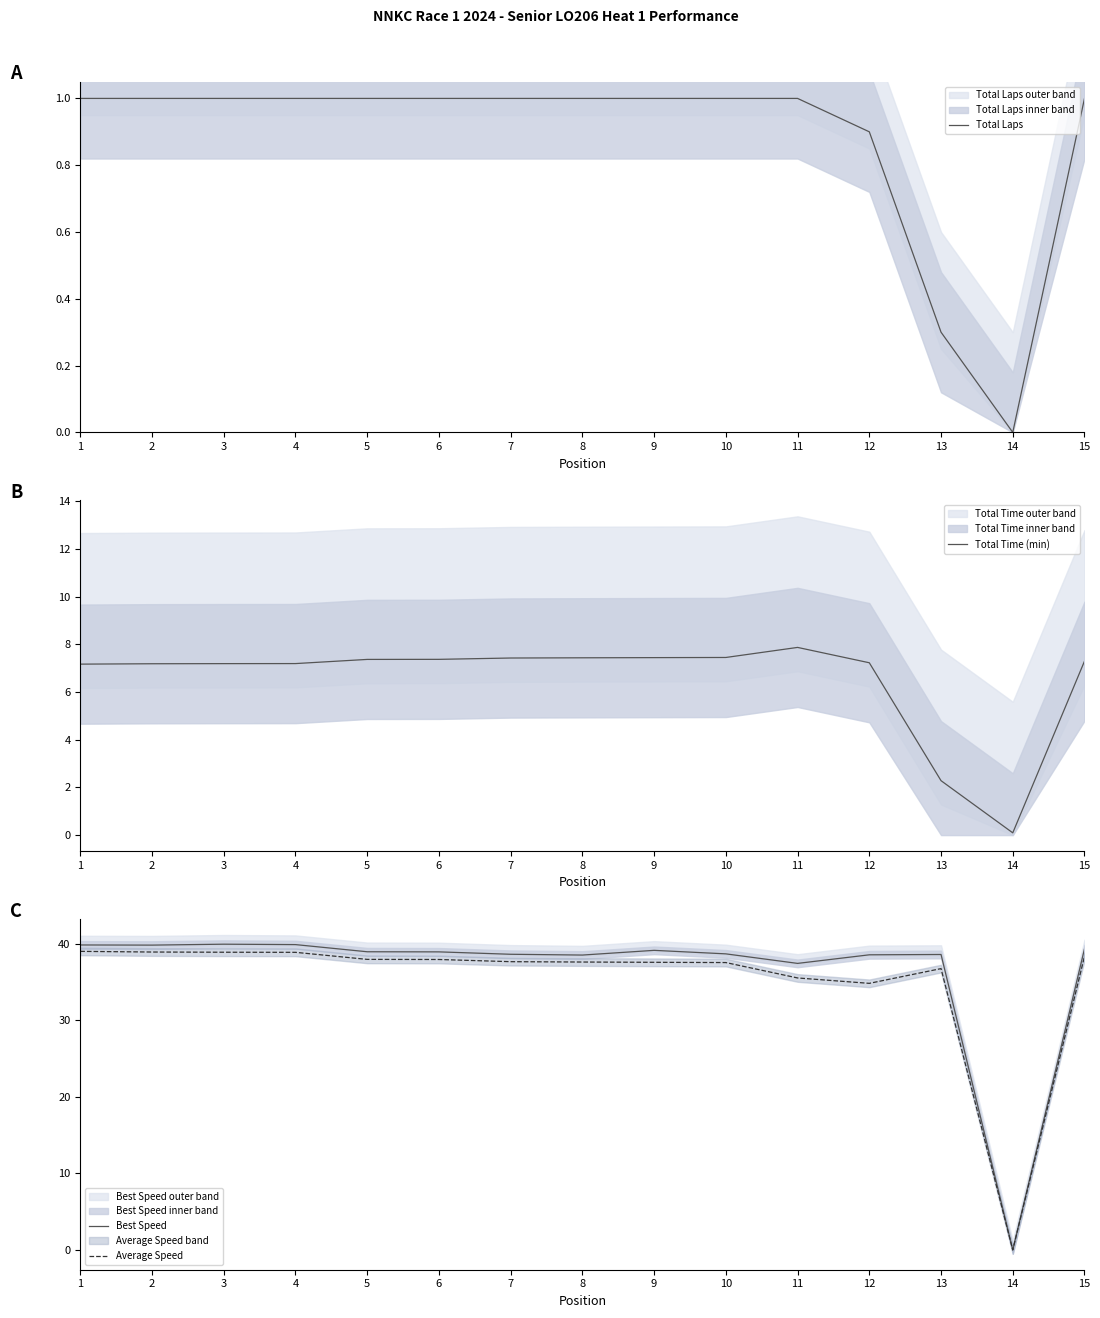

The Total Time (min) series shows 11.0 at 7. True or false?

False